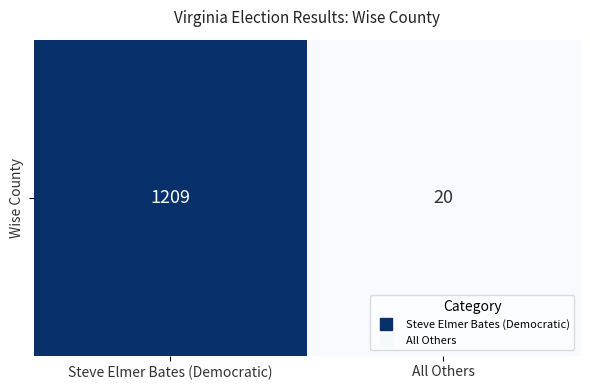

Reading left to right, extract all data points from this chart.

Steve Elmer Bates (Democratic)=1209	All Others=20